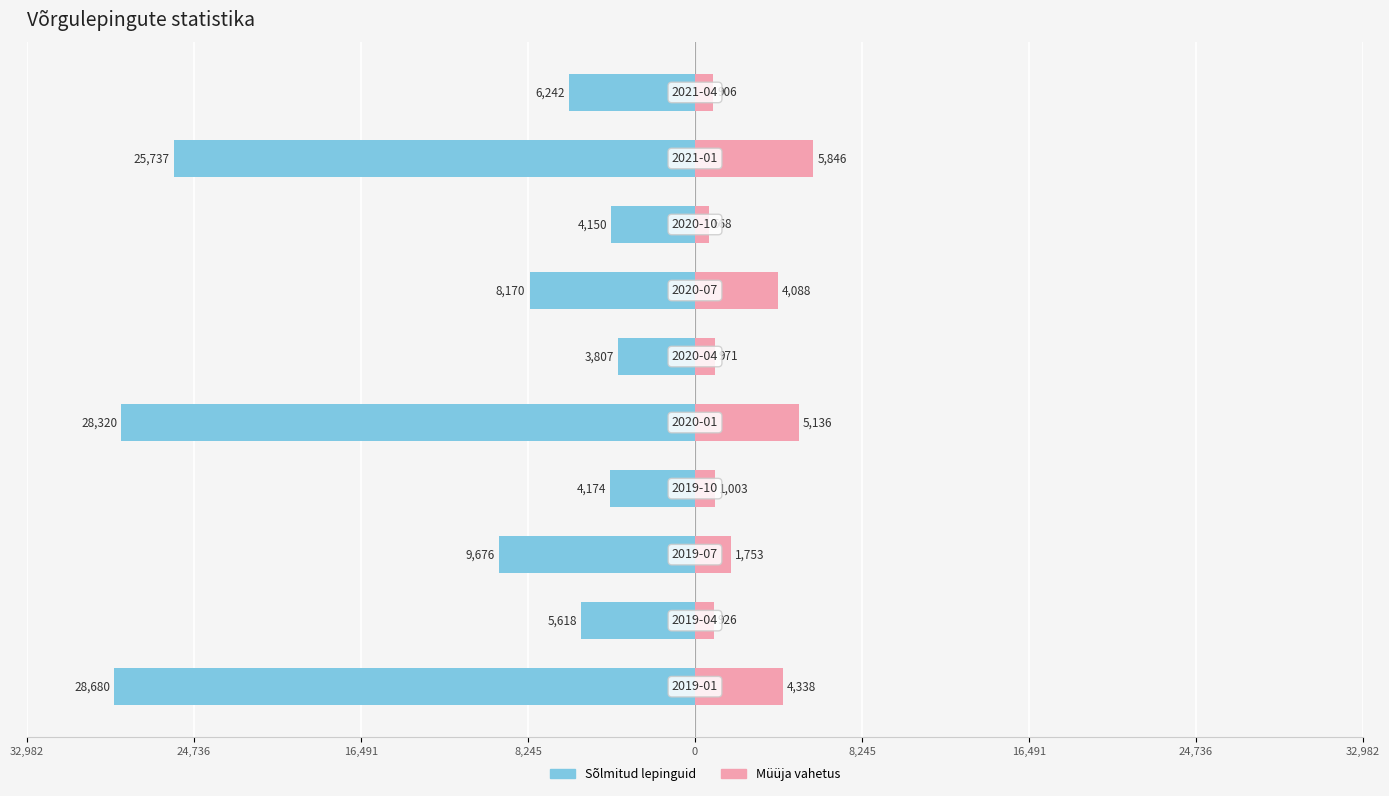

How many values in the Müüja vahetus series exceed 1753?

4